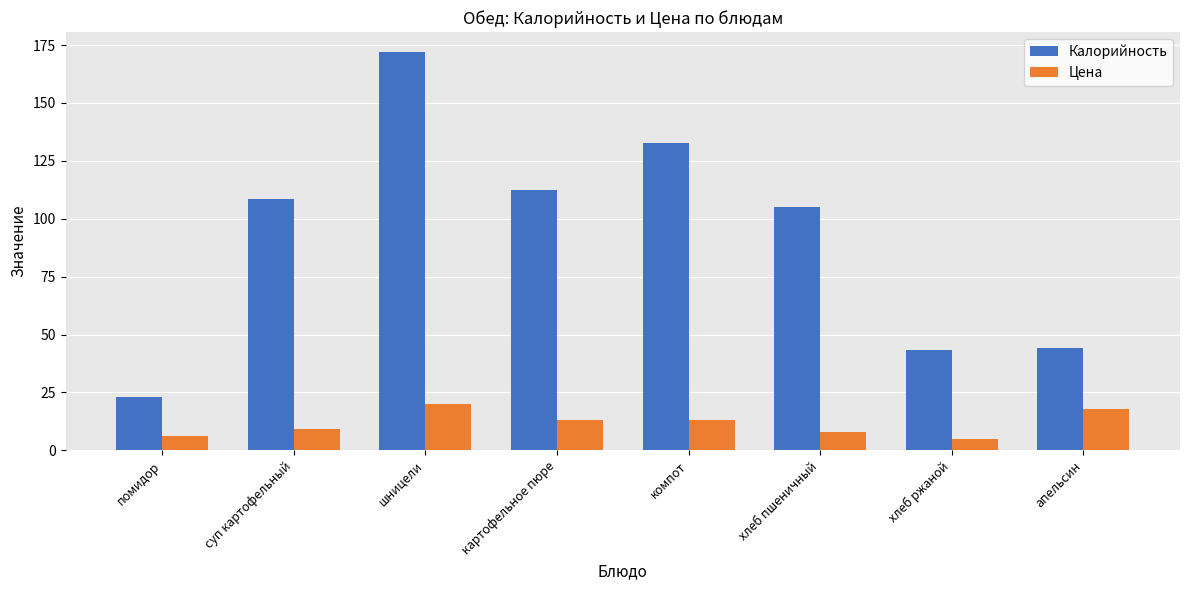

What value does the Калорийность series have at картофельное пюре?

112.5